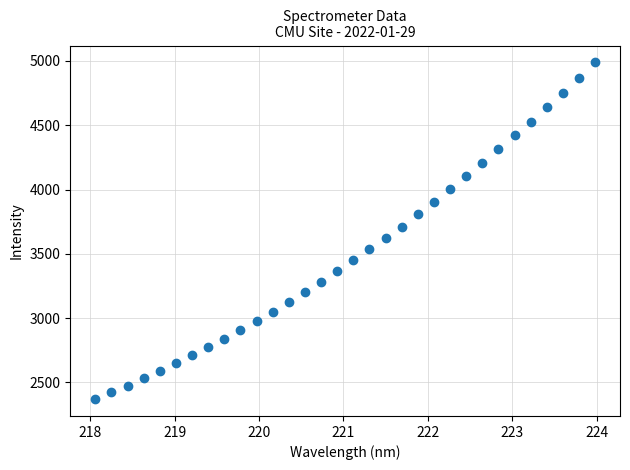

What is the range of Y values (max minus min)?

2619.7